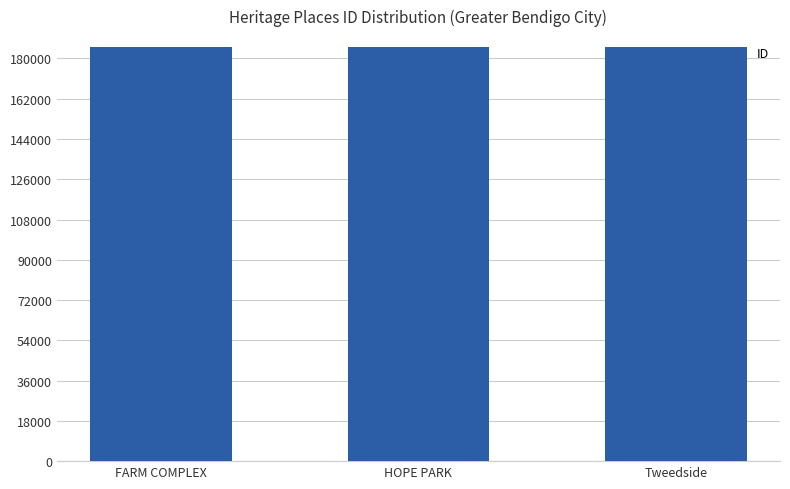

What is the smallest value displayed?

184913